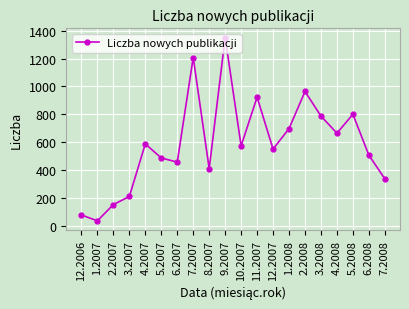

What is the ratio of the value at 7.2007 to the value at 3.2007?

5.8